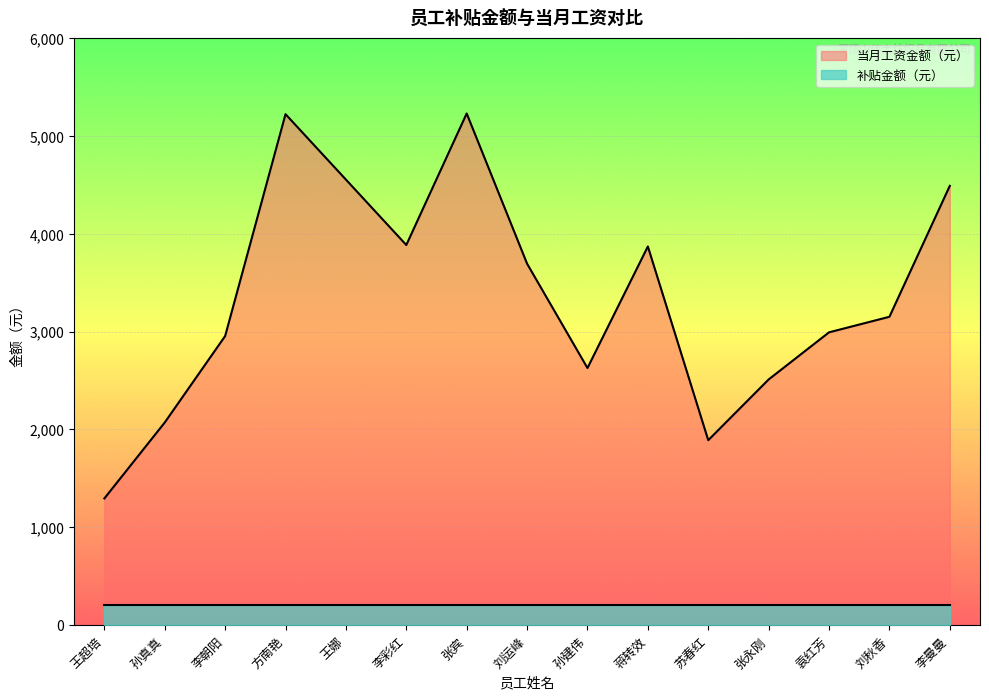

What is the difference between the maximum and minimum values?

3937